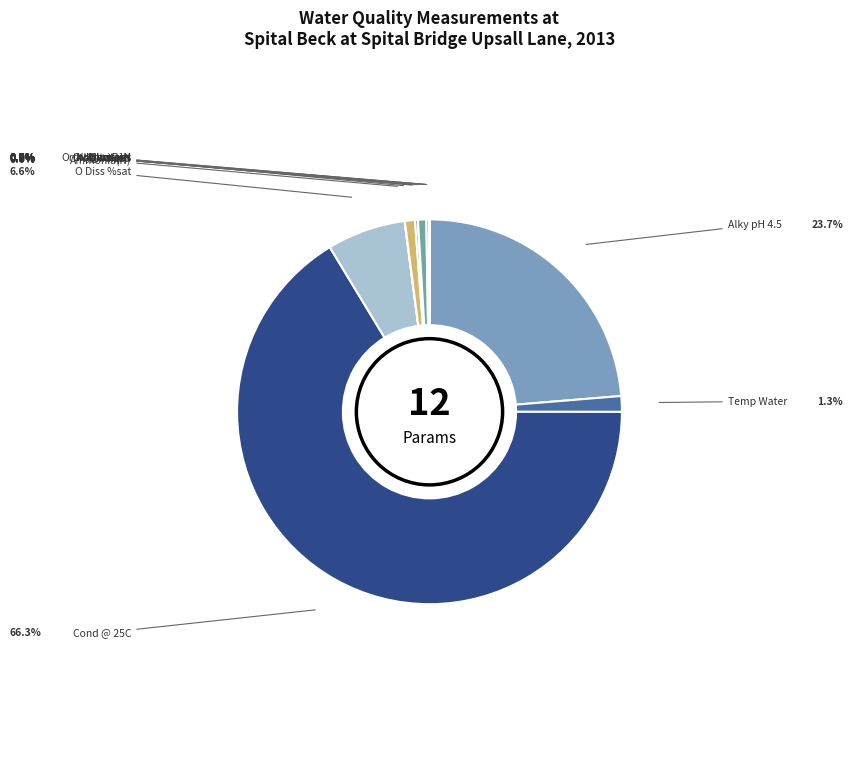

Rank the categories by value from highest to lowest.

Cond @ 25C, Alky pH 4.5, O Diss %sat, Temp Water, pH, Oxygen Diss, N Oxidised, Nitrate-N, Ammonia(N), Orthophospht, Nitrite-N, NH3 un-ion